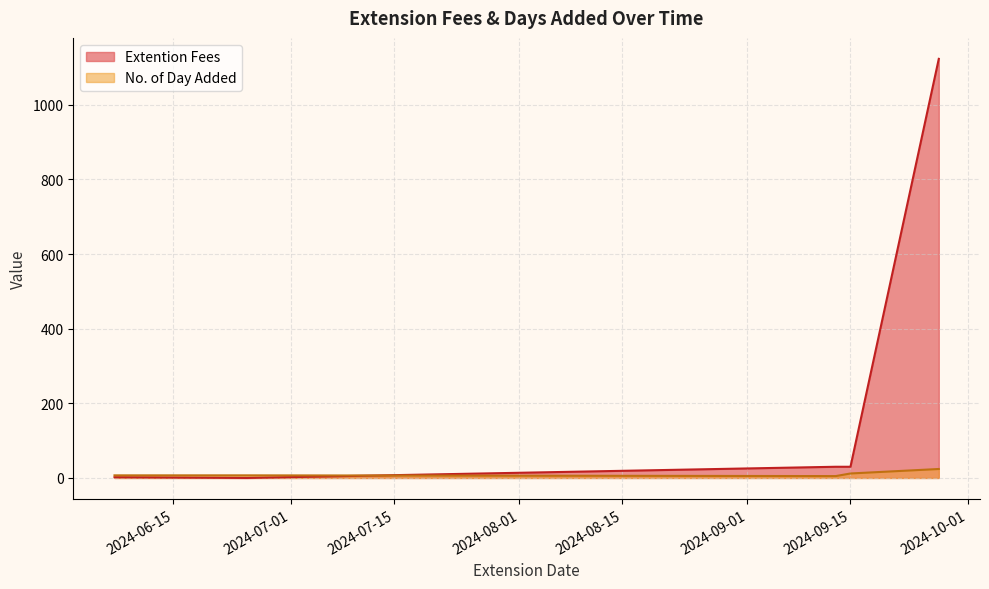

True or false: Extention Fees has a value of 273 at 2024-09-27.

False